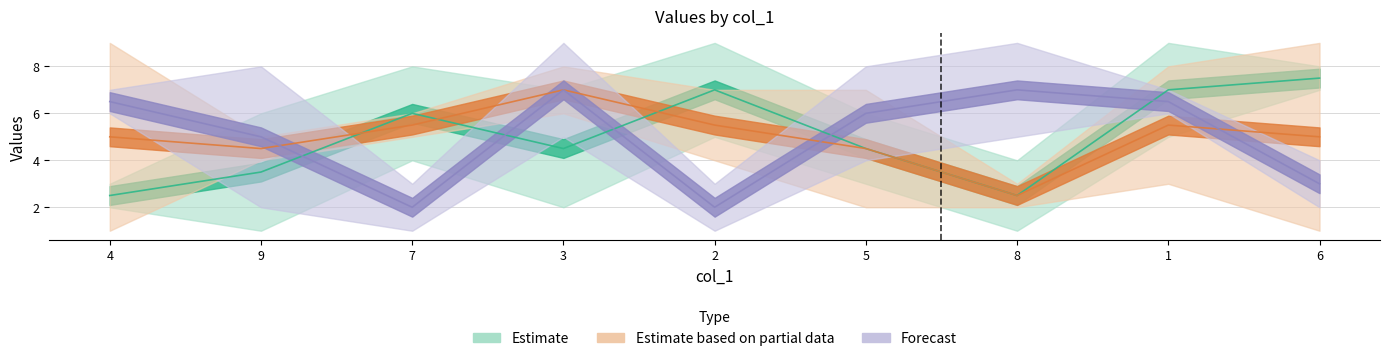

Between which two adjacent categories do col_4 and col_9 first intersect?

9 and 7